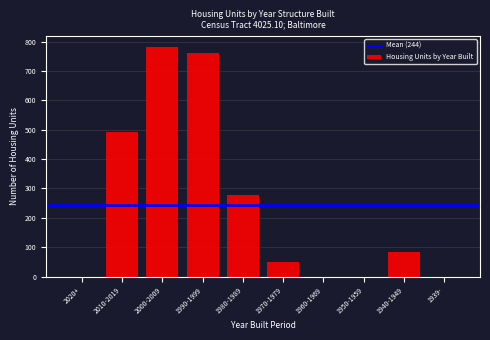

Reading left to right, list all the values displayed in this chart.

2020+=0	2010-2019=491	2000-2009=781	1990-1999=760	1980-1989=279	1970-1979=51	1960-1969=0	1950-1959=0	1940-1949=82	1939-=0